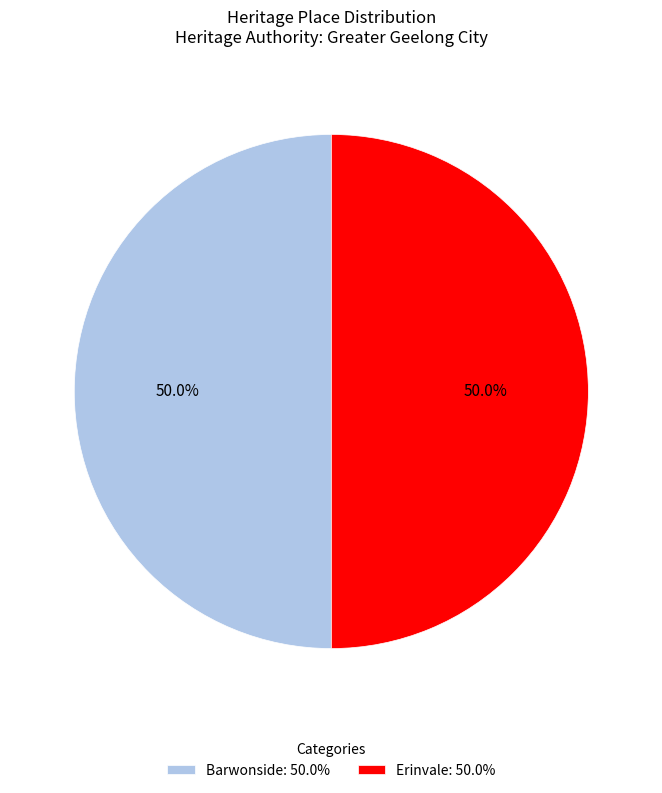

To the nearest percent, what portion does Barwonside represent?

50%